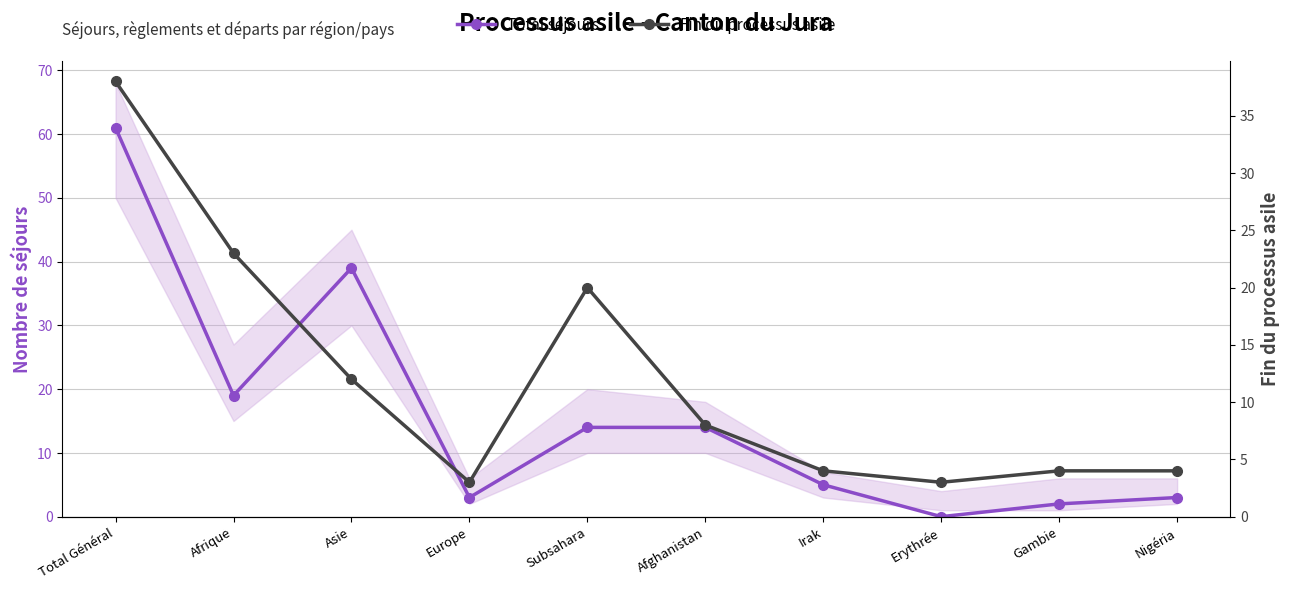

What is the label of the 4th point from the left?

Europe